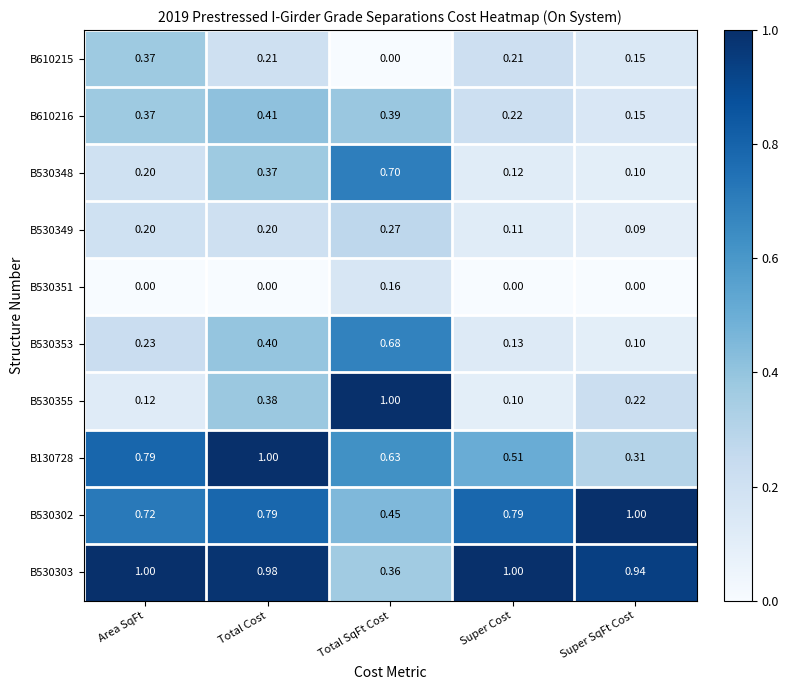

At which label is B530348 closest to 0?

Super SqFt Cost